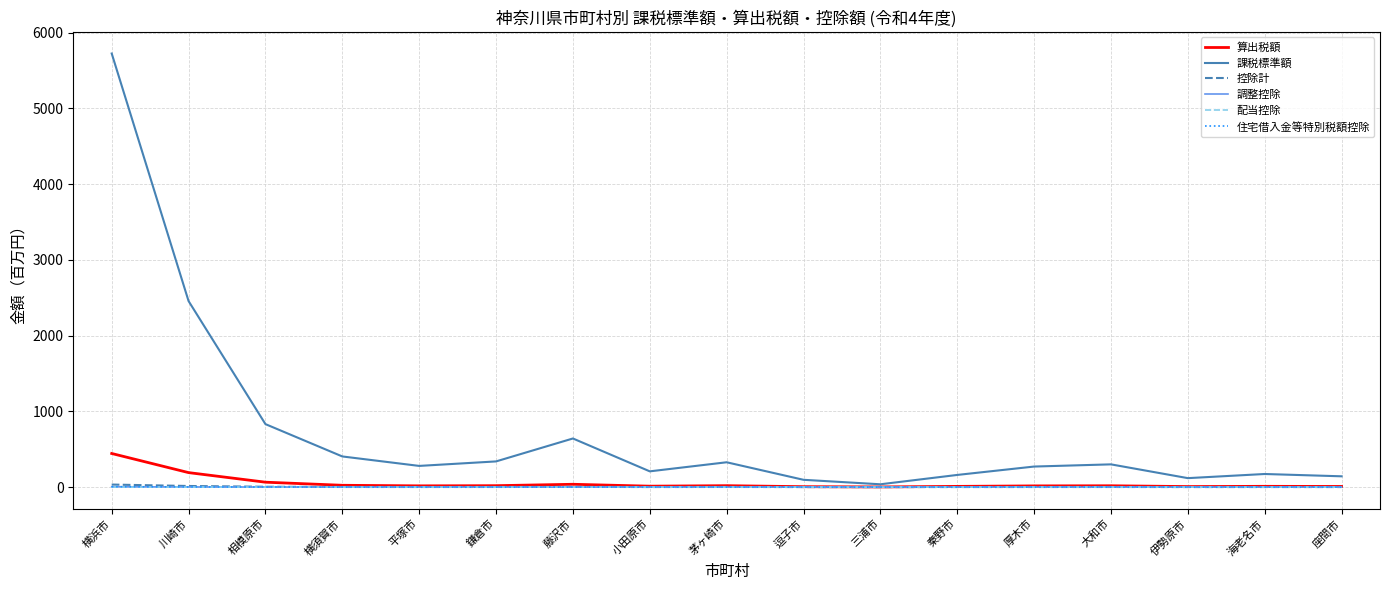

The 配当控除 series shows 0.0 at 秦野市. True or false?

True